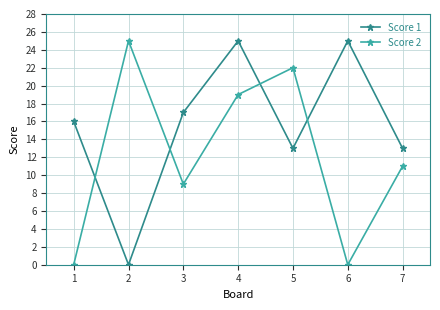

What is the difference between the maximum and minimum values in the Score 2 series?

25